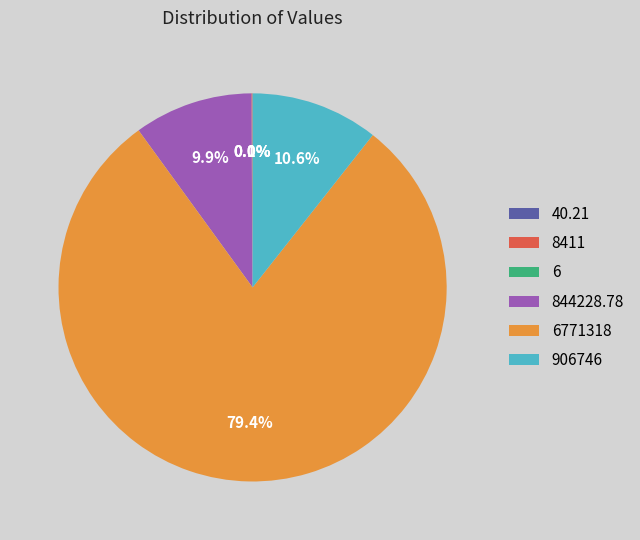

Is there any slice that represents more than half of the pie?

Yes